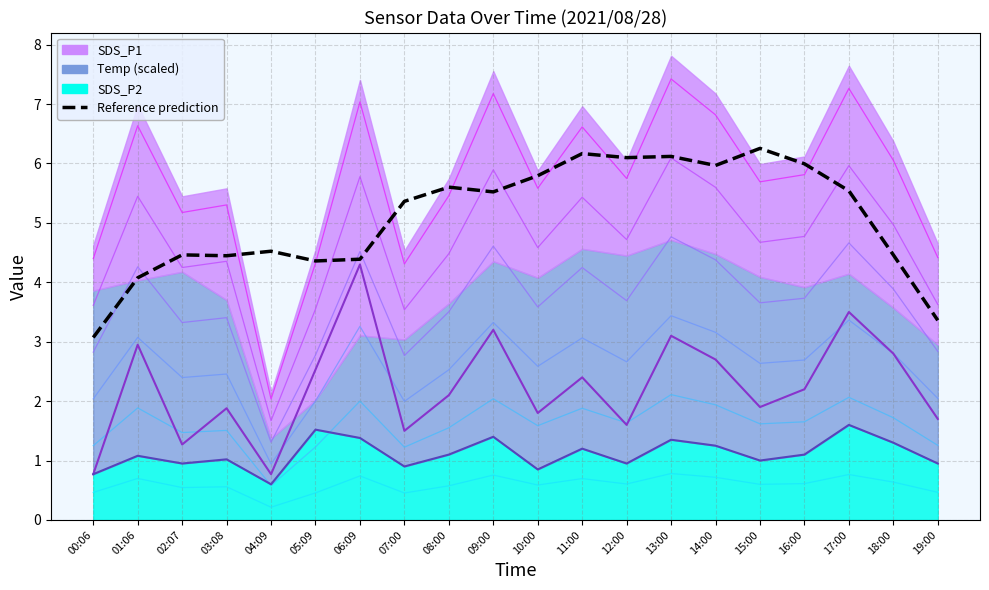

What is the difference between the SDS_P1 line values at 16:00 and 14:00?

0.5